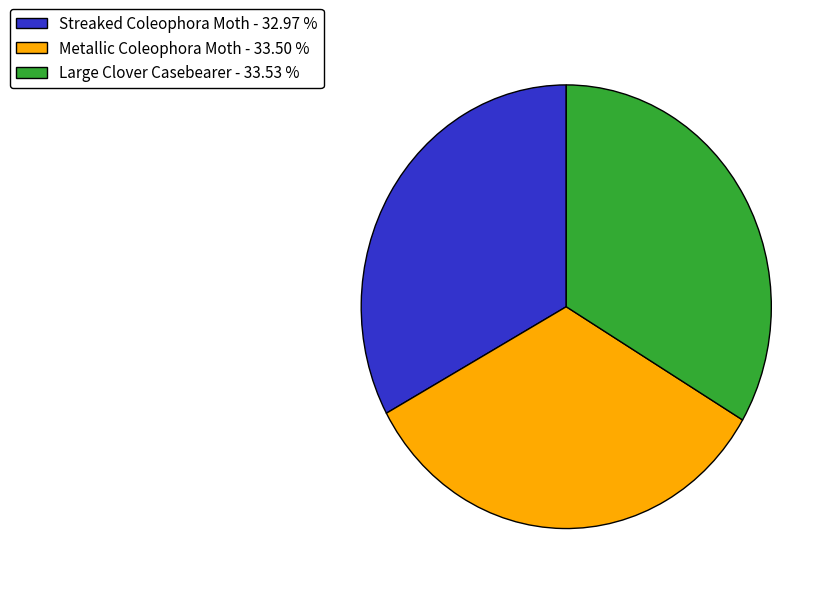

Combined, do Metallic Coleophora Moth - 33.50 % and Streaked Coleophora Moth - 32.97 % account for over 50%?

Yes